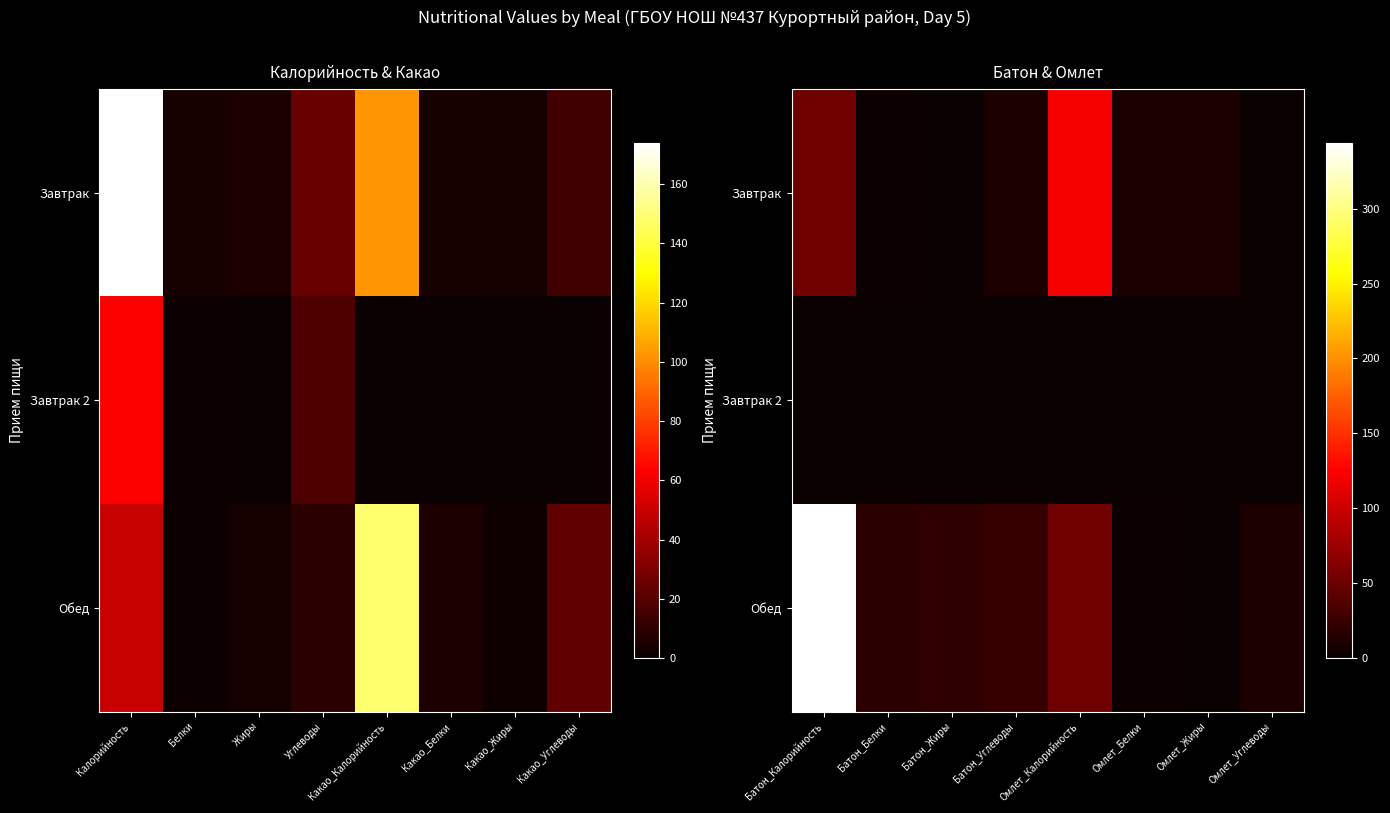

List the series in order of their peak value, lowest first.

Завтрак 2, Завтрак, Обед